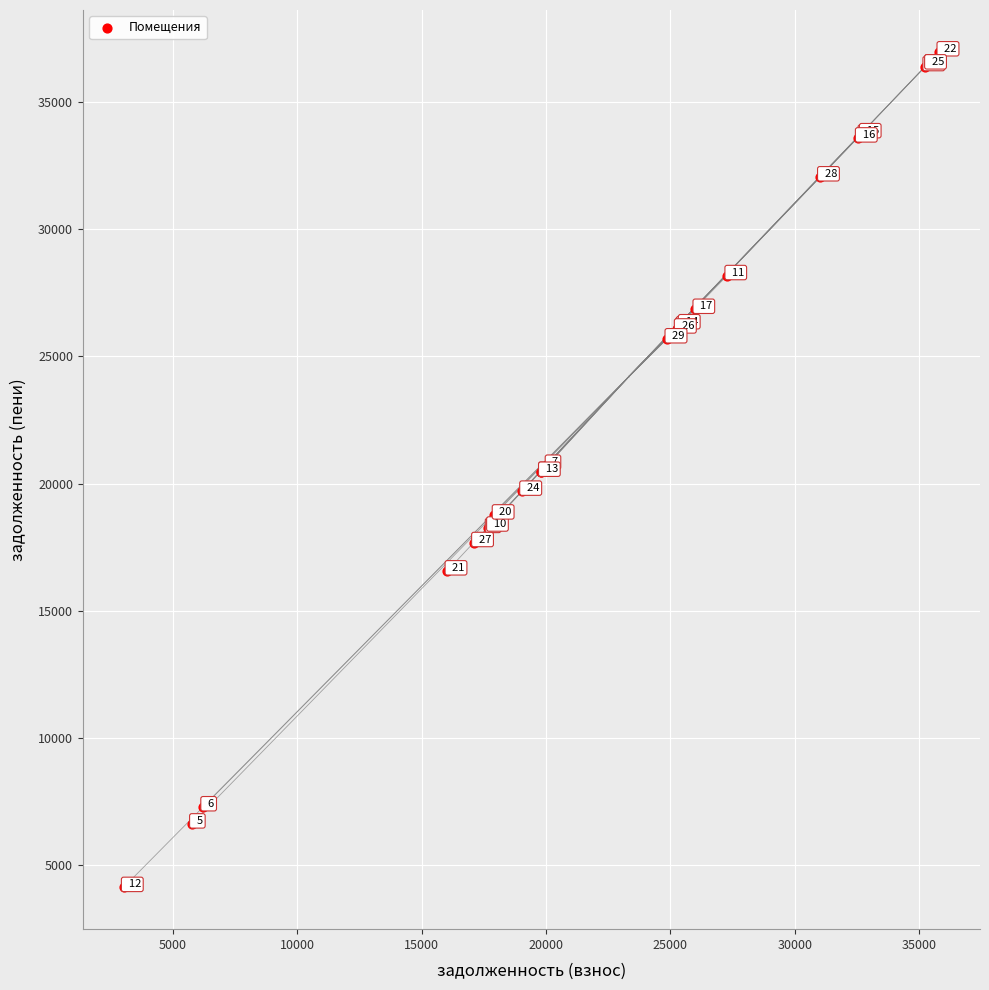

What Y value in the scatter plot is closest to 20549?

20446.2